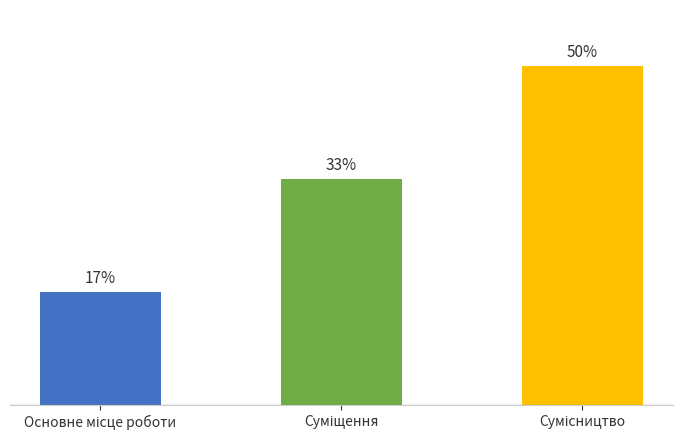

Does the chart contain any negative values?

No